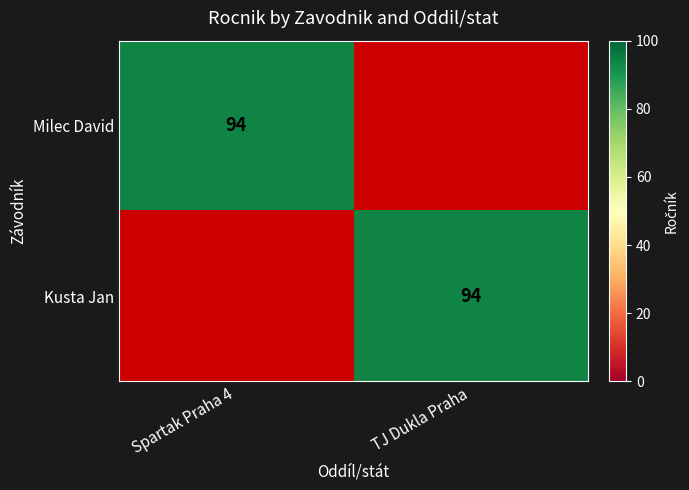

The value of Milec David at Spartak Praha 4 is 129. True or false?

False